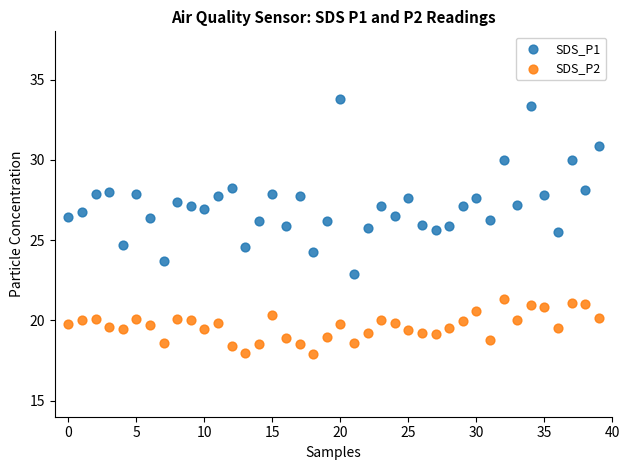

Which series contains the highest Y value?

SDS_P1